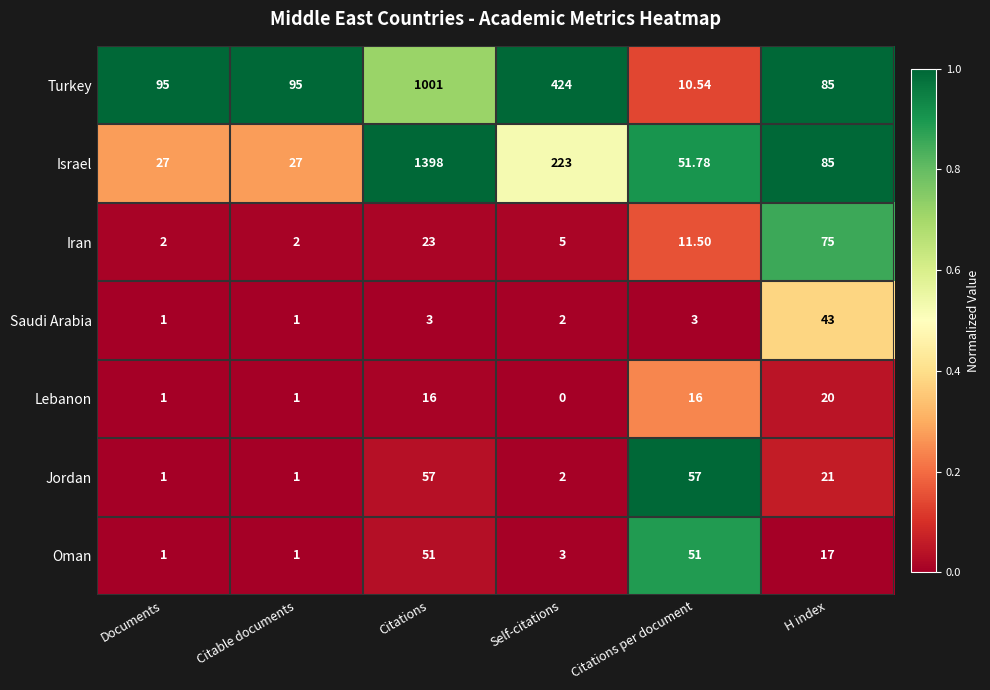

How many data points in Jordan are less than 21?

3